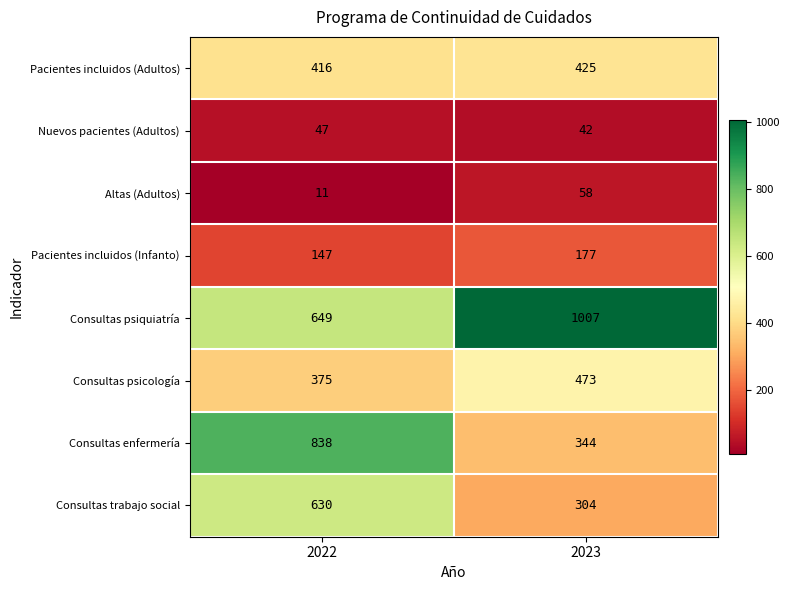

Is it true that Consultas psiquiatría equals 1007 at 2023?

True